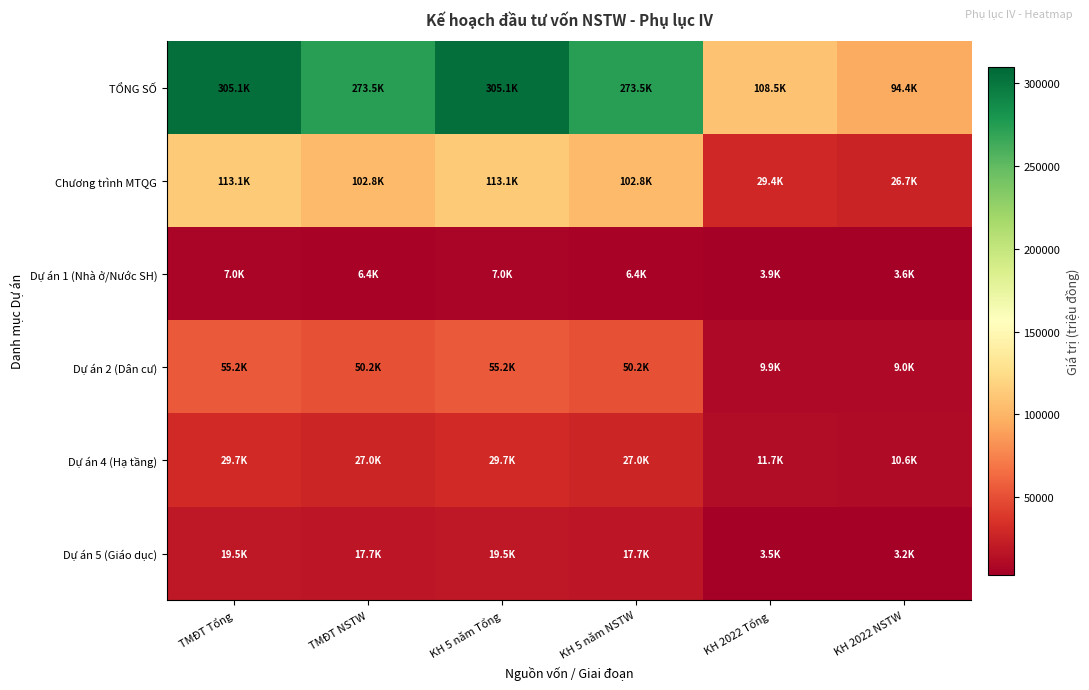

Reading right to left, transcribe all the data shown in this chart.

TỔNG SỐ: KH 2022 NSTW=94426.0	KH 2022 Tổng=108502.3	KH 5 năm NSTW=273485.0	KH 5 năm Tổng=305124.5	TMĐT NSTW=273485.0	TMĐT Tổng=305124.5
Chương trình MTQG: KH 2022 NSTW=26712.0	KH 2022 Tổng=29382.8	KH 5 năm NSTW=102823.0	KH 5 năm Tổng=113106.3	TMĐT NSTW=102823.0	TMĐT Tổng=113106.3
Dự án 1 (Nhà ở/Nước SH): KH 2022 NSTW=3584.0	KH 2022 Tổng=3942.0	KH 5 năm NSTW=6382.0	KH 5 năm Tổng=7020.7	TMĐT NSTW=6382.0	TMĐT Tổng=7020.7
Dự án 2 (Dân cư): KH 2022 NSTW=9031.0	KH 2022 Tổng=9934.0	KH 5 năm NSTW=50171.0	KH 5 năm Tổng=55188.0	TMĐT NSTW=50171.0	TMĐT Tổng=55188.0
Dự án 4 (Hạ tầng): KH 2022 NSTW=10628.0	KH 2022 Tổng=11690.8	KH 5 năm NSTW=26996.0	KH 5 năm Tổng=29695.6	TMĐT NSTW=26996.0	TMĐT Tổng=29695.6
Dự án 5 (Giáo dục): KH 2022 NSTW=3193.0	KH 2022 Tổng=3512.0	KH 5 năm NSTW=17741.0	KH 5 năm Tổng=19515.0	TMĐT NSTW=17741.0	TMĐT Tổng=19515.0